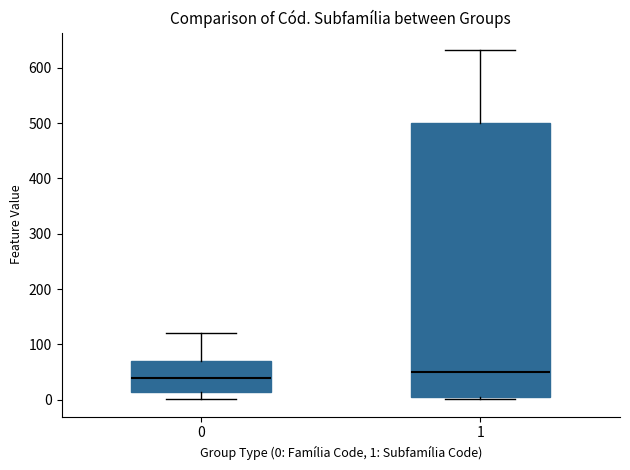

Which box is the tallest, from its lower edge to its upper edge?

1